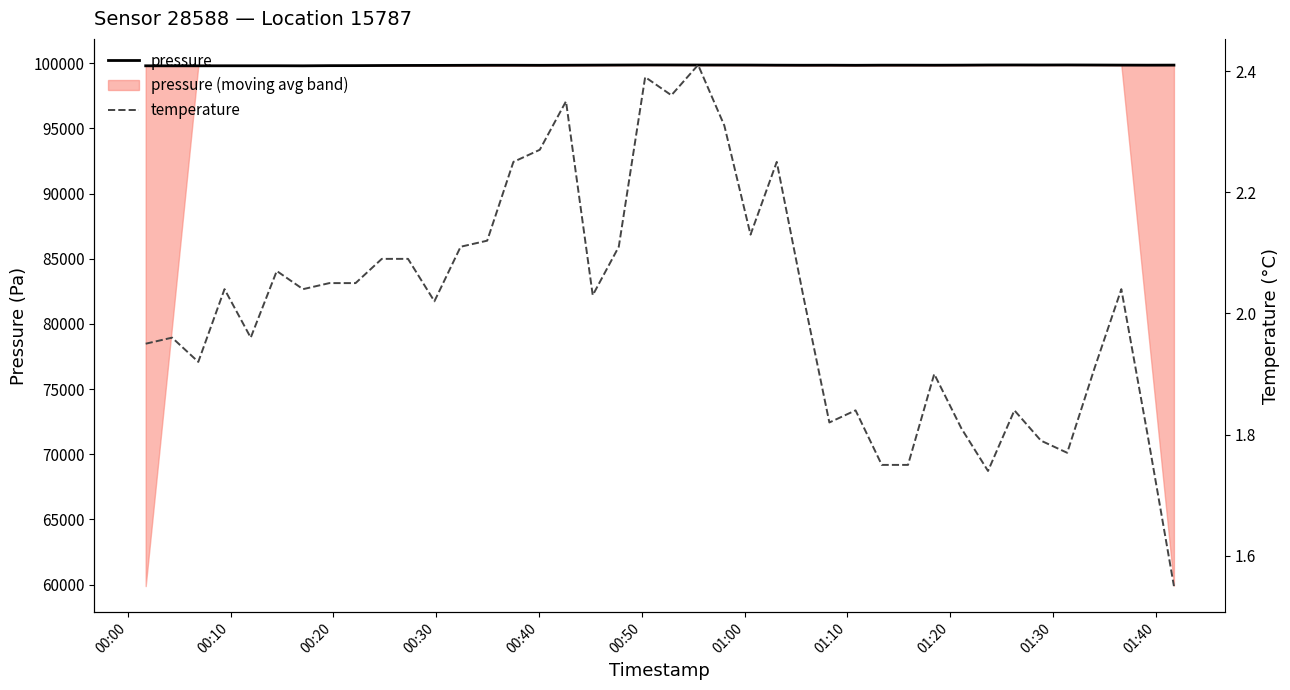

Rank the series by their average value, from highest to lowest.

pressure, temperature